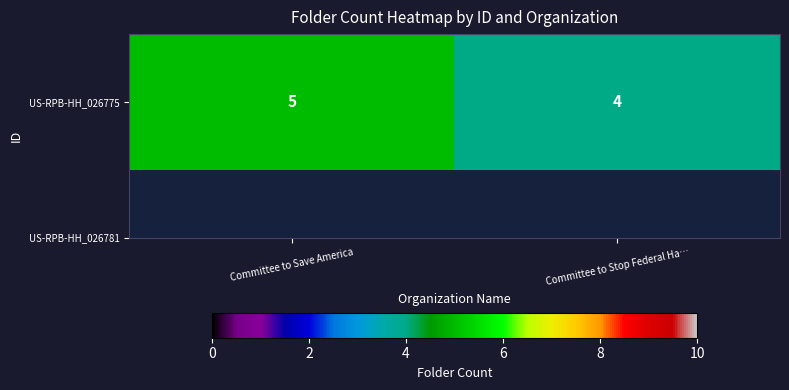

Where is the data nearest to the value 4?

Committee to Stop Federal Ha…